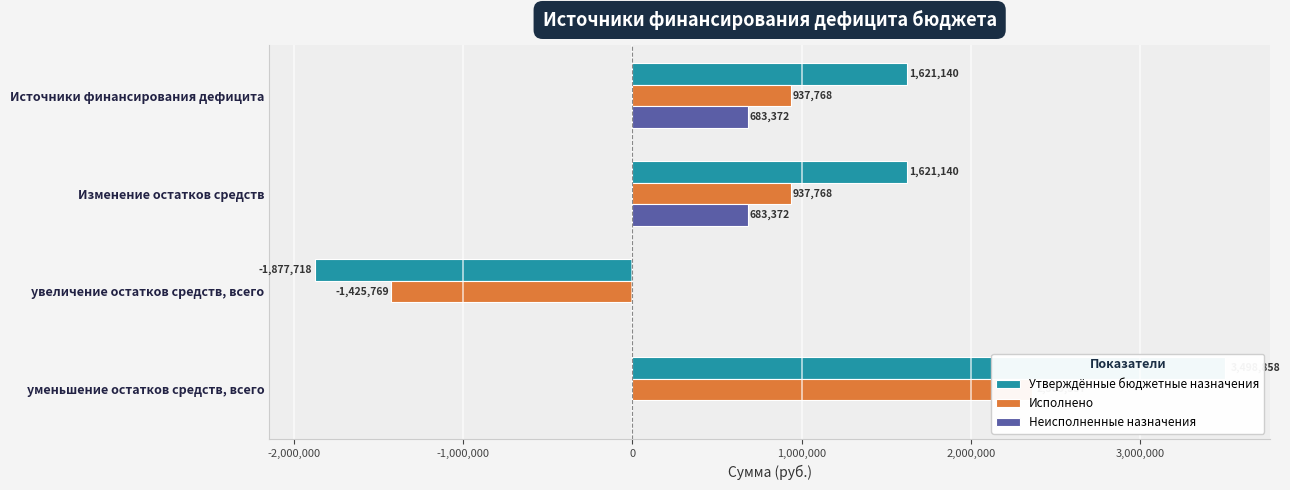

How many bars are there in total?

12